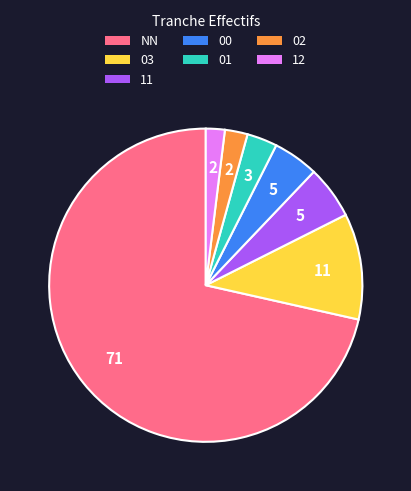

Is it true that 02 is 2% of the pie?

True